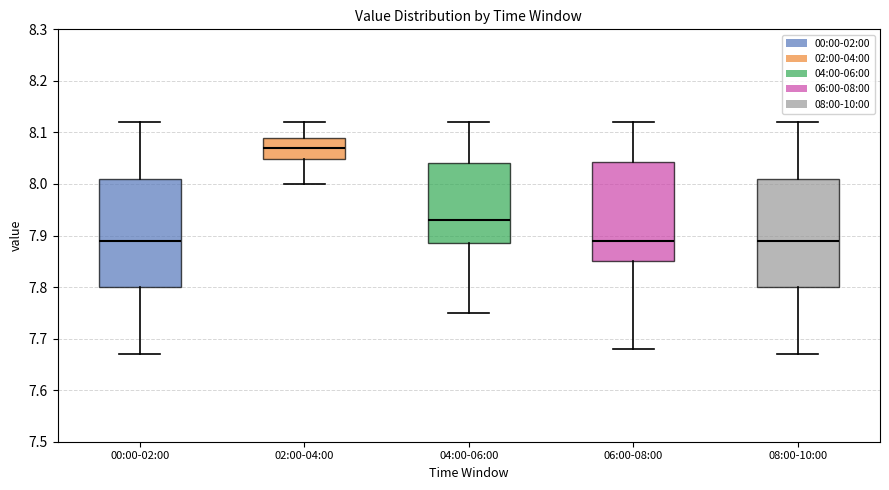

Reading left to right, read every box against the y-axis: the position of its median line, the range the box covers, and the ends of its whiskers. The values are not printed on the chart, so give them approximately, as read against the axis.

00:00-02:00: median 7.89, box 7.80 to 8.01, whiskers 7.67 to 8.12
02:00-04:00: median 8.07, box 8.05 to 8.09, whiskers 8.00 to 8.12
04:00-06:00: median 7.93, box 7.89 to 8.04, whiskers 7.75 to 8.12
06:00-08:00: median 7.89, box 7.85 to 8.04, whiskers 7.68 to 8.12
08:00-10:00: median 7.89, box 7.80 to 8.01, whiskers 7.67 to 8.12